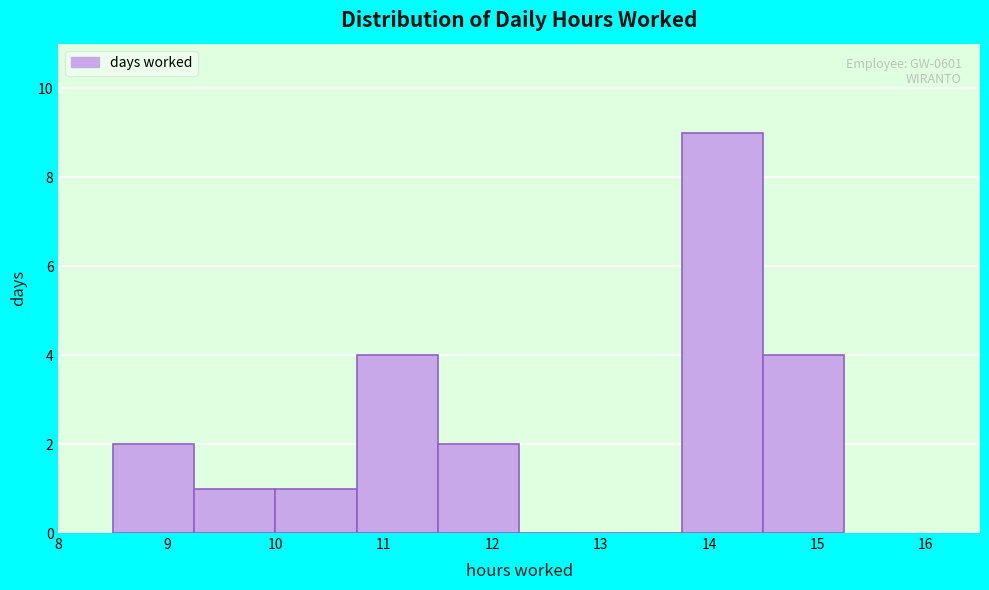

Which range on the x-axis has the tallest bar?

13.75 to 14.50